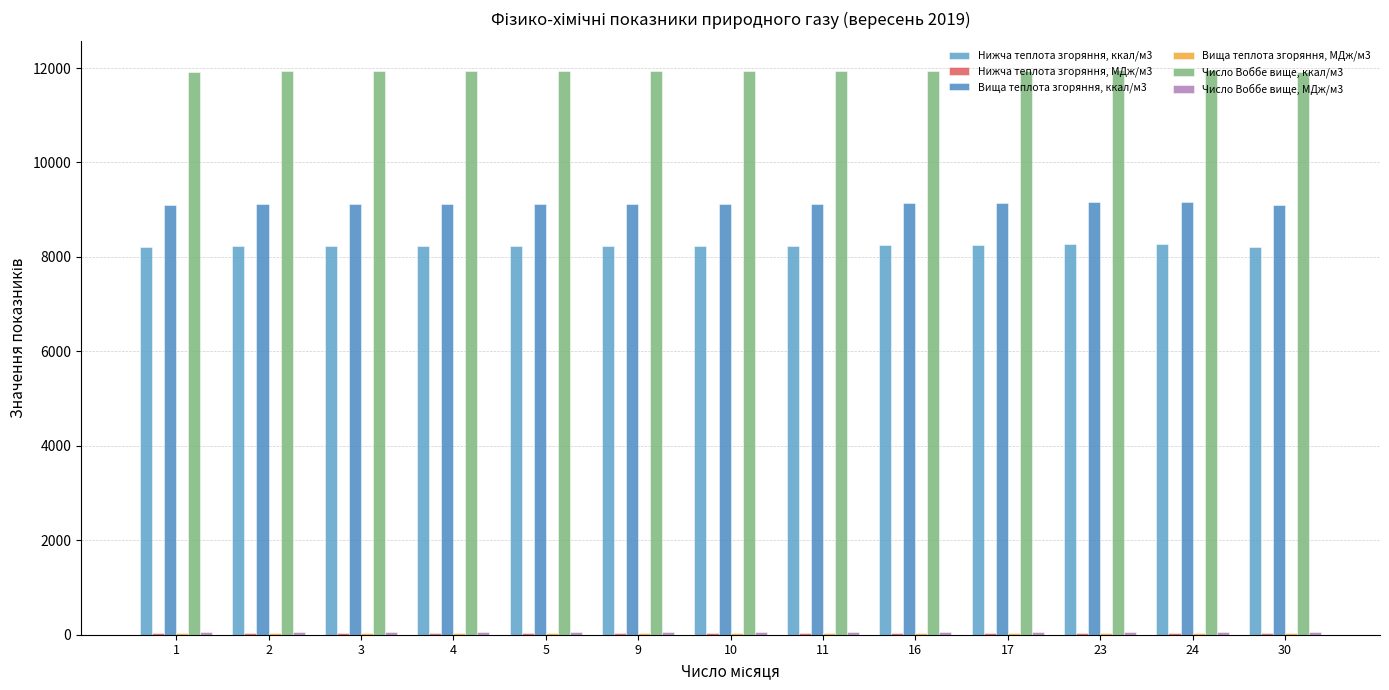

Which has a higher value, 10 or 1?

10